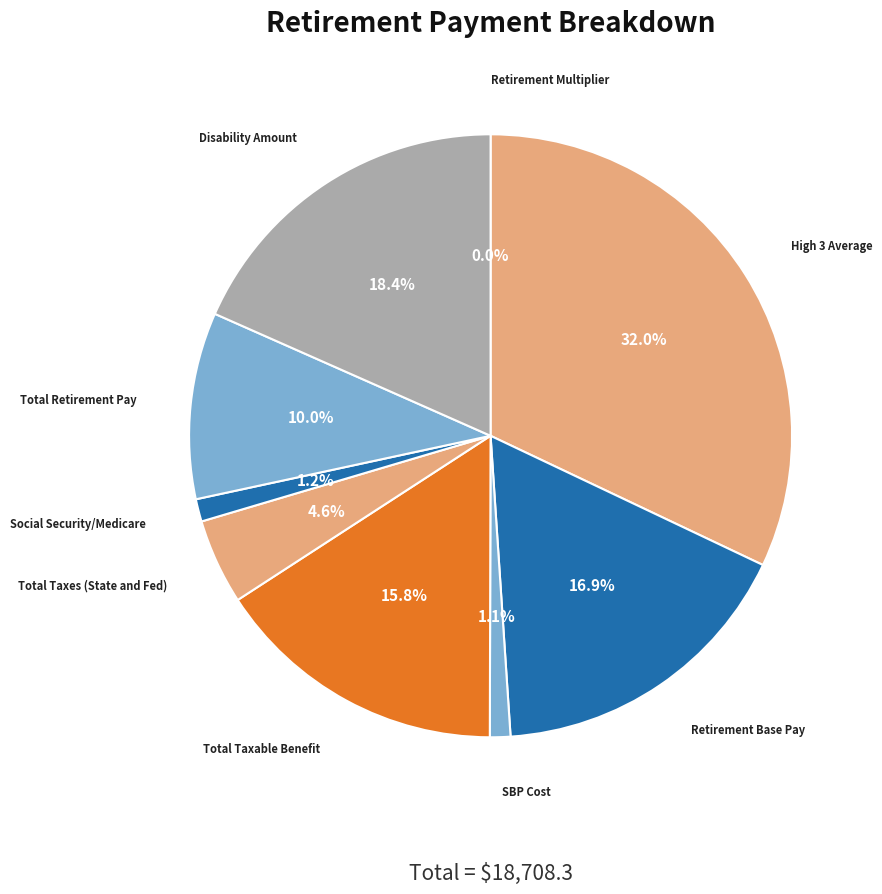

To the nearest percent, what is the average slice percentage?

11%